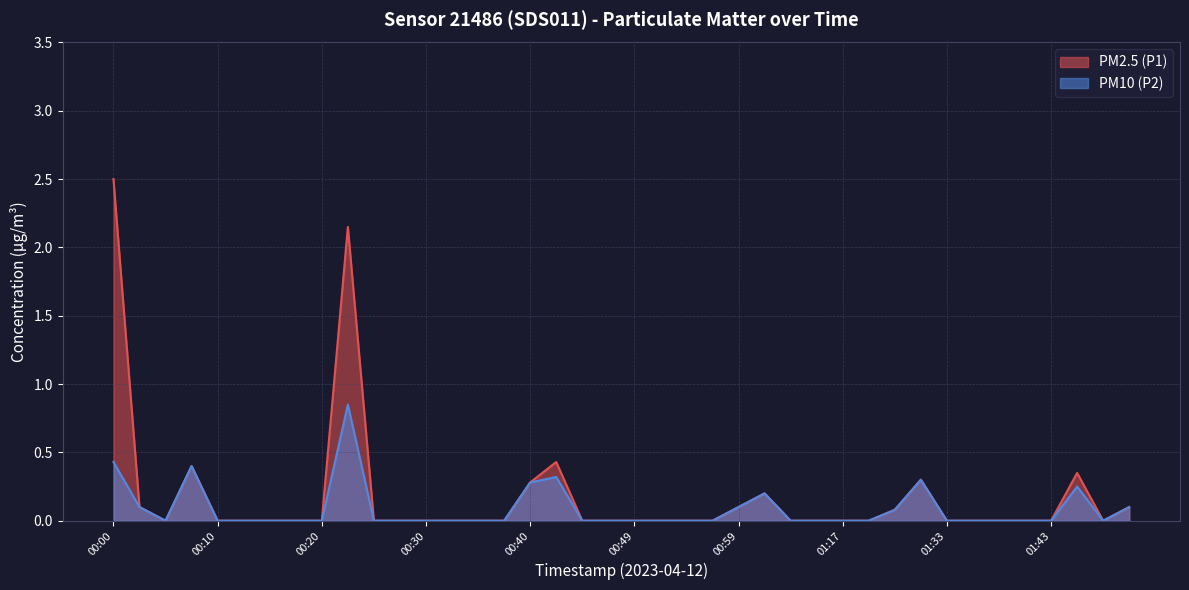

How many data points in PM10 (P2) are above 0?

12